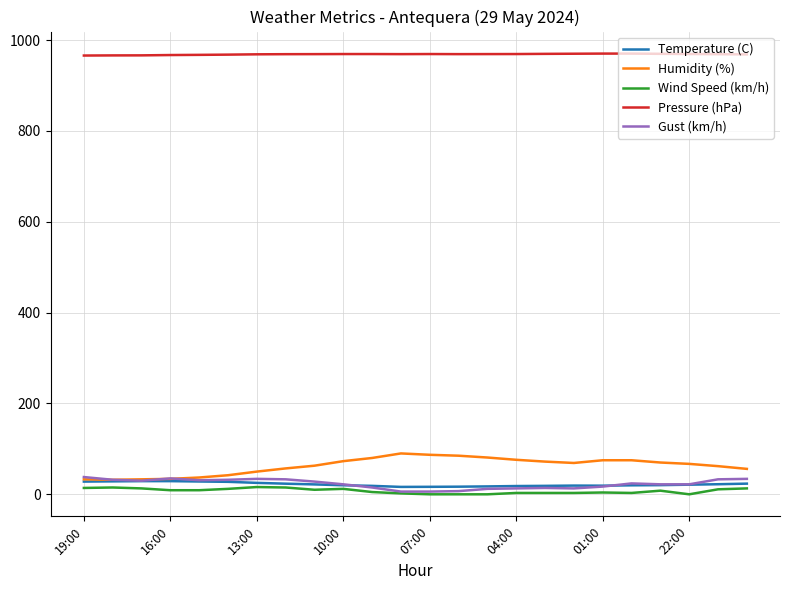

Which series has the largest total across all categories?

Pressure (hPa)